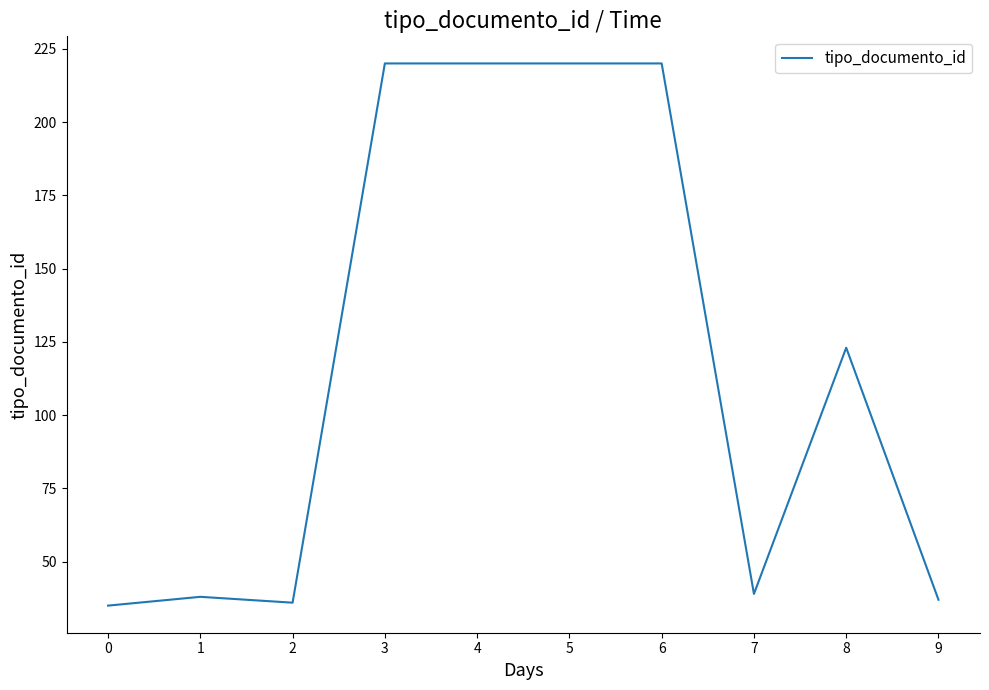

At which category does the data reach its first local valley?

2